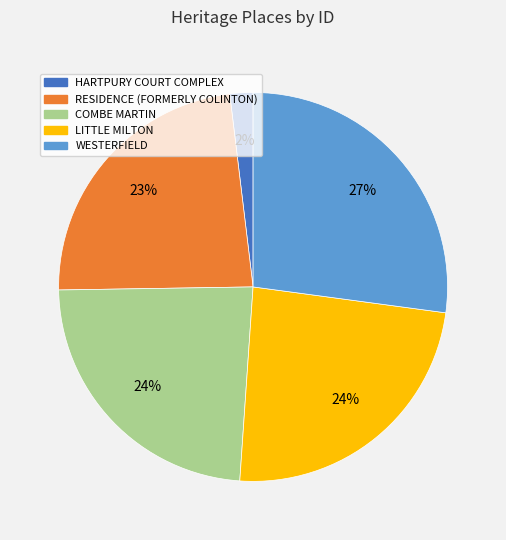

Which slice is the smallest?

HARTPURY COURT COMPLEX